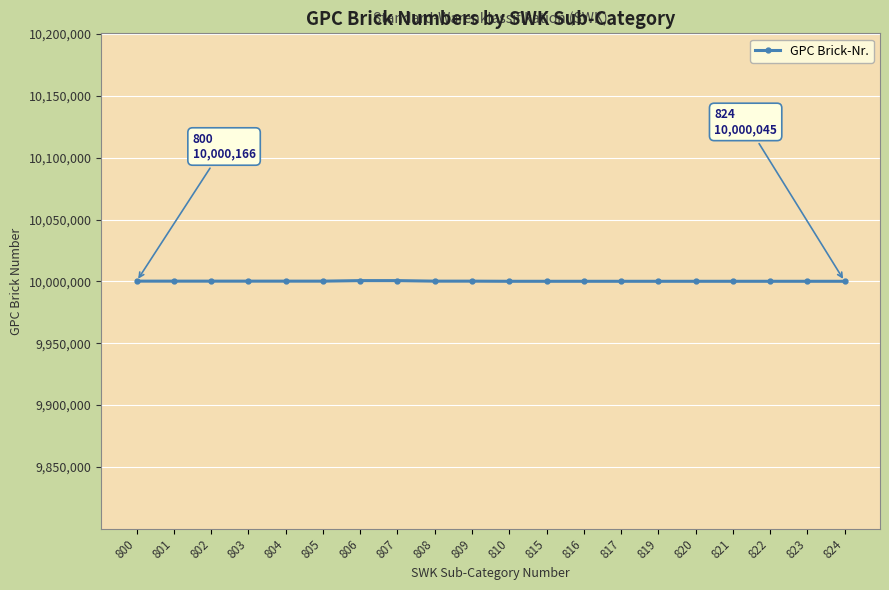

Does the chart have visible grid lines?

Yes